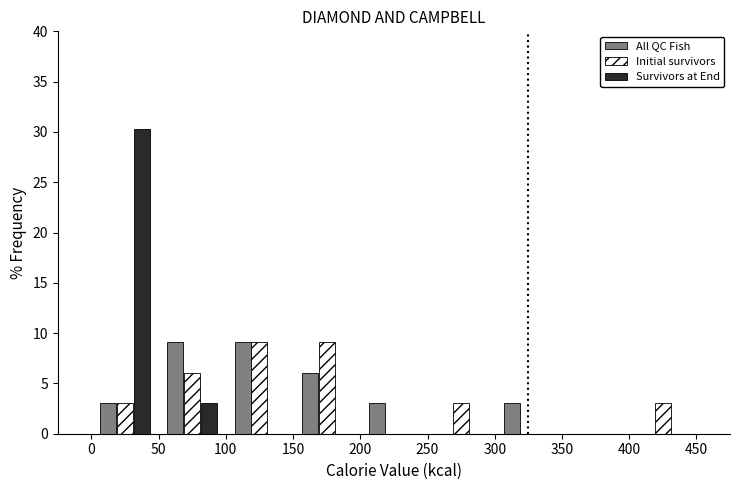

Reading left to right, transcribe this chart: for each range on the x-axis, give the height of each series' bar. The values are not printed on the chart, so give them approximately, as read against the axis.

0 to 50: All QC Fish=3.0	Initial survivors=3.0	Survivors at End=30.5
50 to 100: All QC Fish=9.0	Initial survivors=6.0	Survivors at End=3.0
100 to 150: All QC Fish=9.0	Initial survivors=9.0	Survivors at End=0
150 to 200: All QC Fish=6.0	Initial survivors=9.0	Survivors at End=0
200 to 250: All QC Fish=3.0	Initial survivors=0	Survivors at End=0
250 to 300: All QC Fish=0	Initial survivors=3.0	Survivors at End=0
300 to 350: All QC Fish=3.0	Initial survivors=0	Survivors at End=0
350 to 400: All QC Fish=0	Initial survivors=0	Survivors at End=0
400 to 450: All QC Fish=0	Initial survivors=3.0	Survivors at End=0